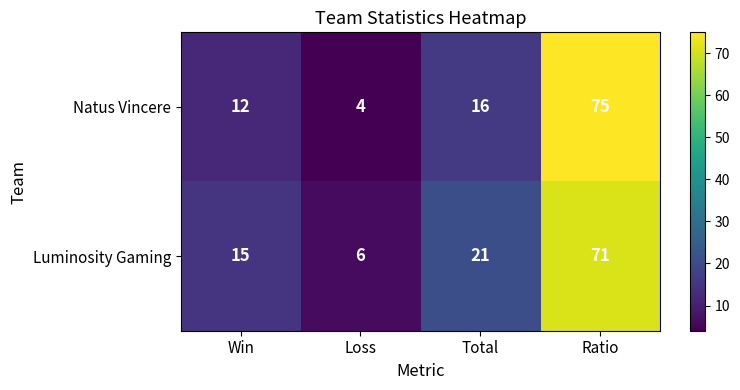

Which series has the widest spread of values?

Natus Vincere